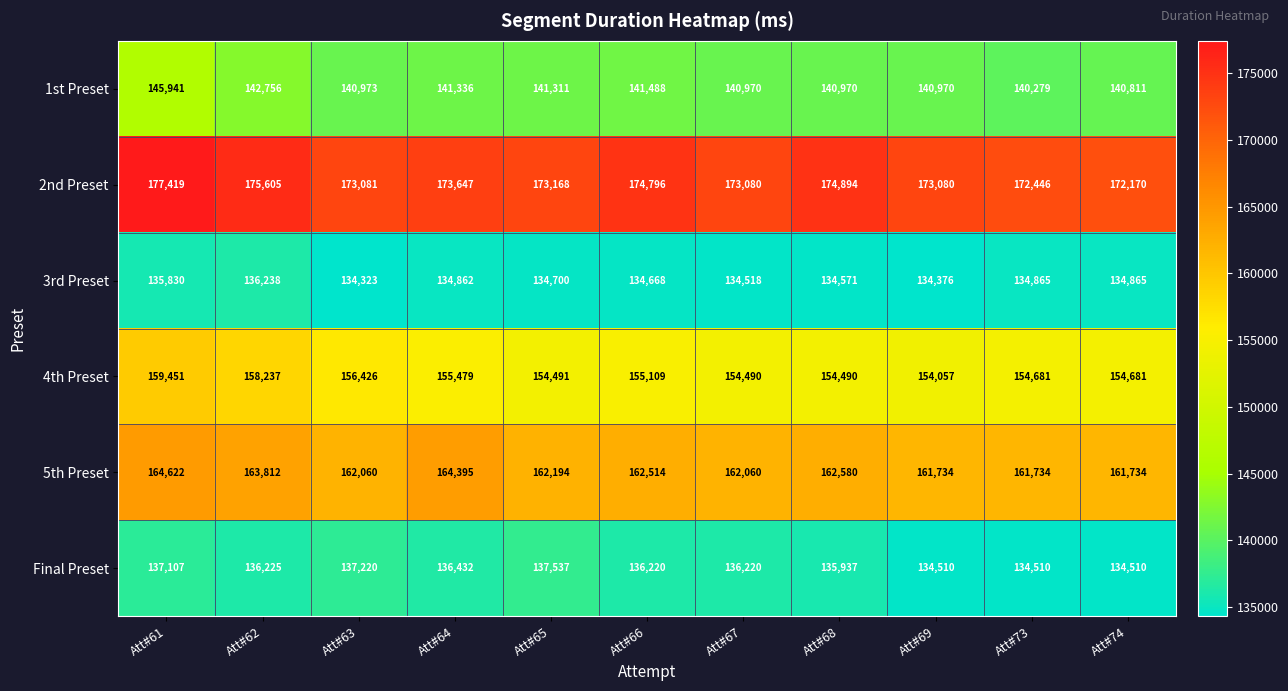

Which series has the largest total across all categories?

2nd Preset